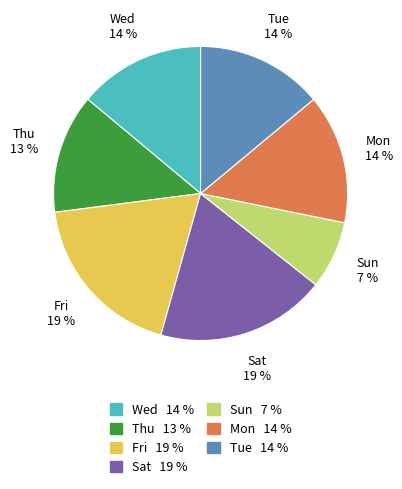

To the nearest percent, what is the average slice percentage?

14%